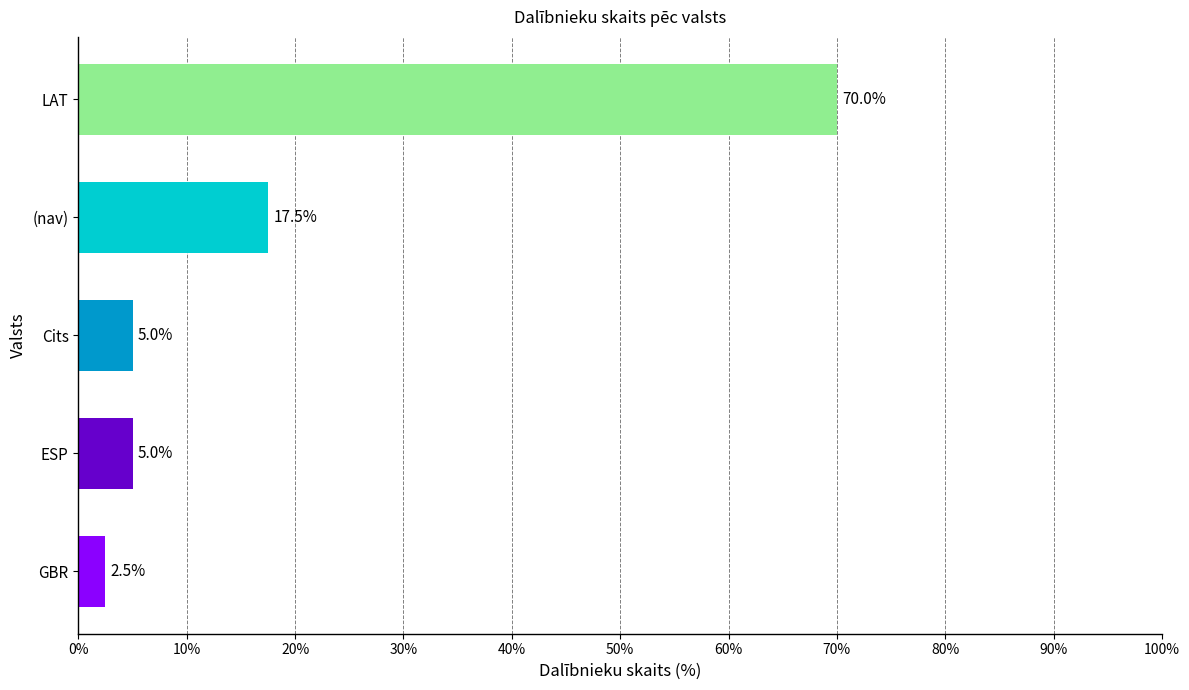

Reading bottom to top, list all the values displayed in this chart.

GBR=2.5	ESP=5.0	Cits=5.0	(nav)=17.5	LAT=70.0